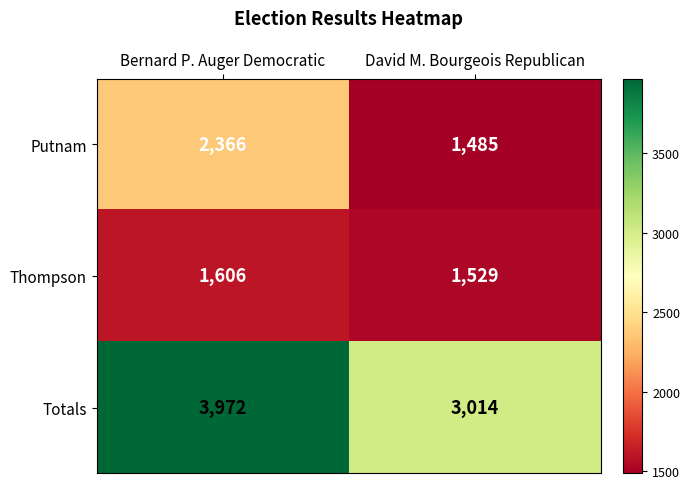

Is it true that Putnam equals 2366 at Bernard P. Auger Democratic?

True